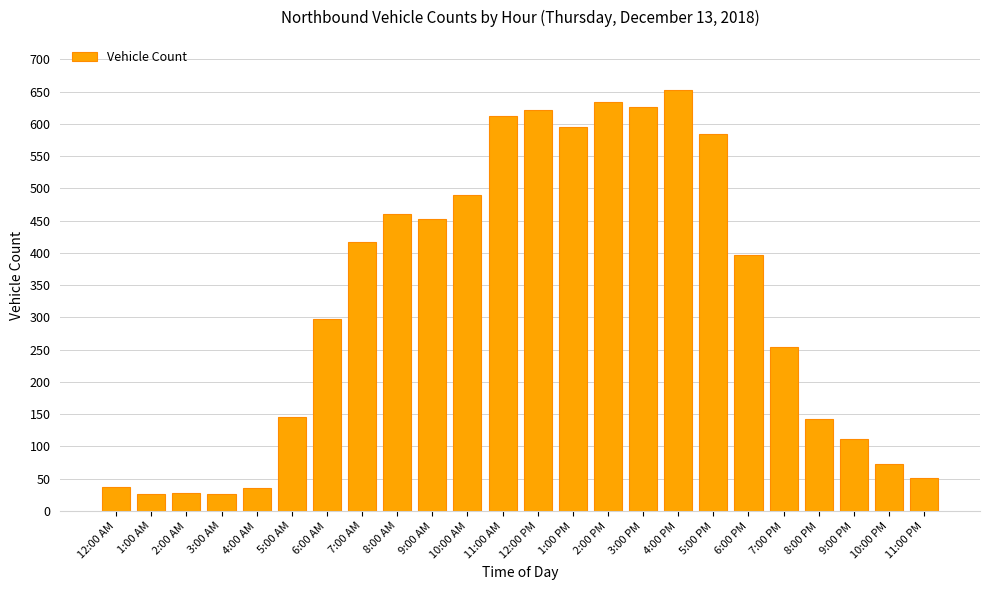

What position from the right is 9:00 AM?

15